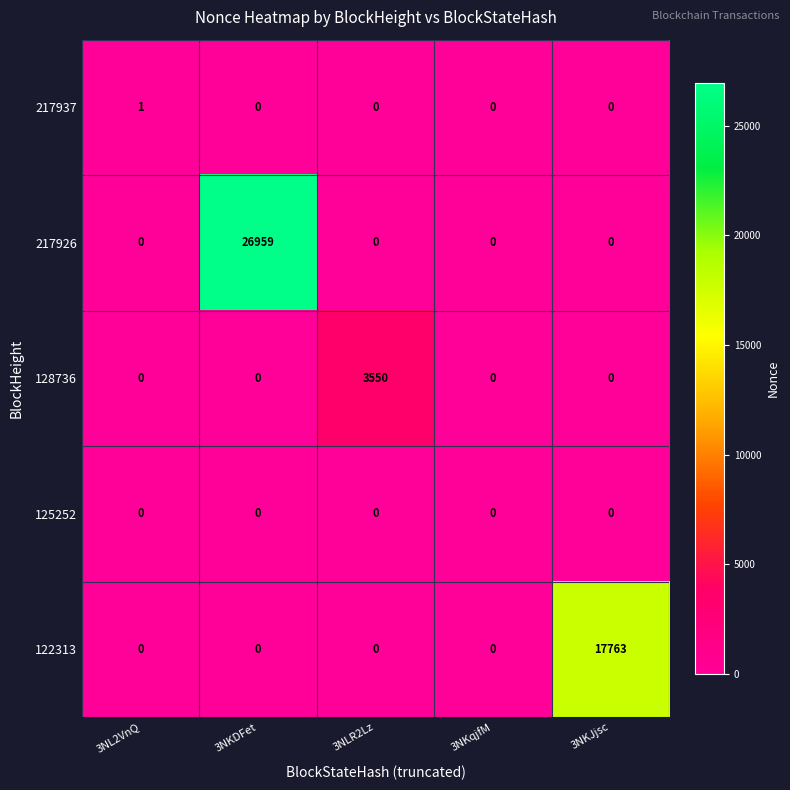

Is it true that 122313 equals 0 at 3NL2VnQ?

True